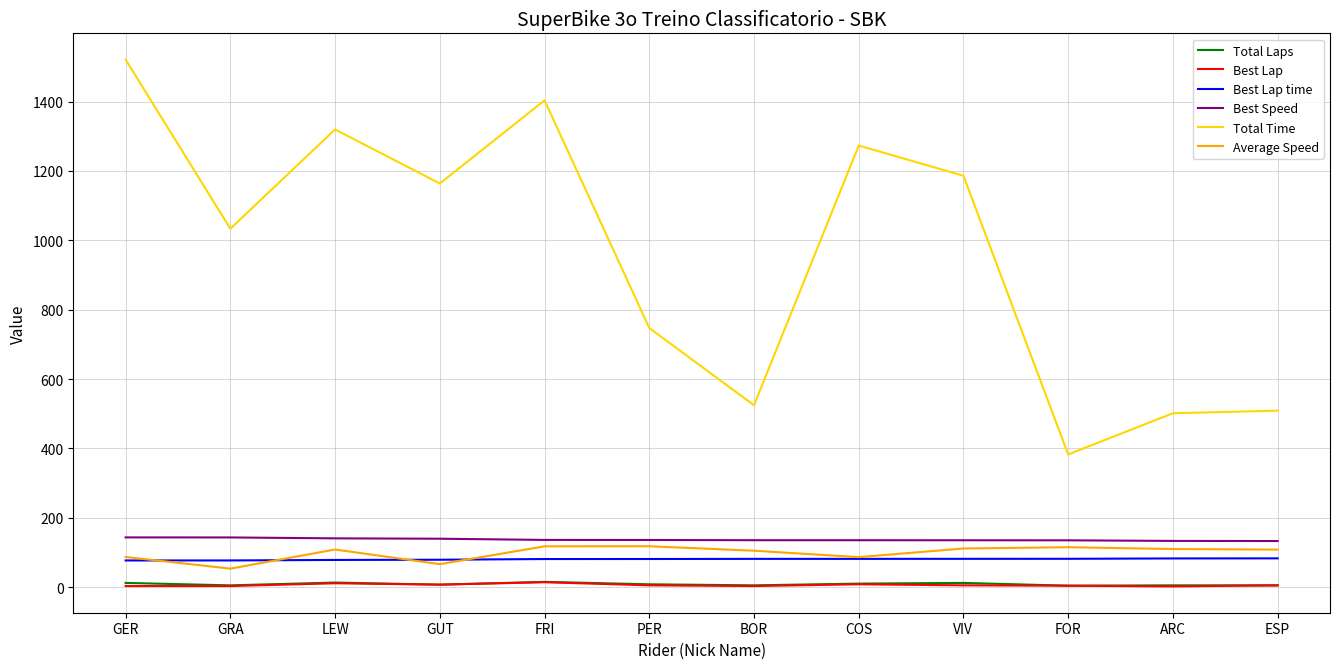

Which series has the largest total across all categories?

Total Time